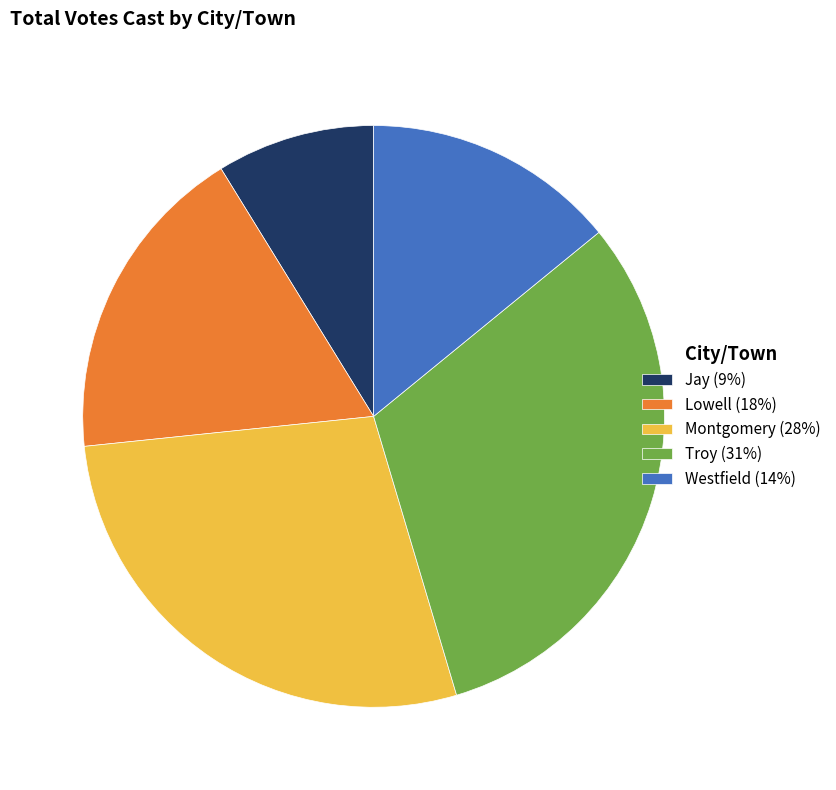

Which has a higher value, Montgomery (28%) or Troy (31%)?

Troy (31%)